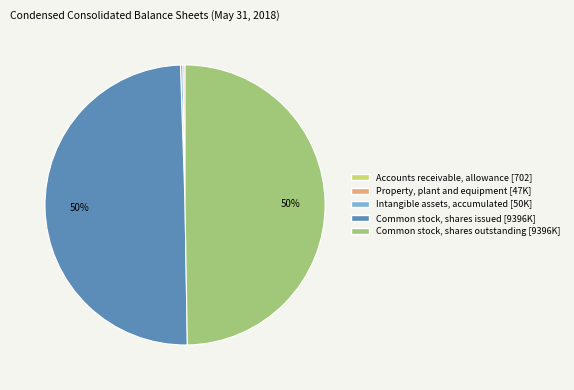

True or false: Common stock, shares outstanding accounts for 40% of the total.

False